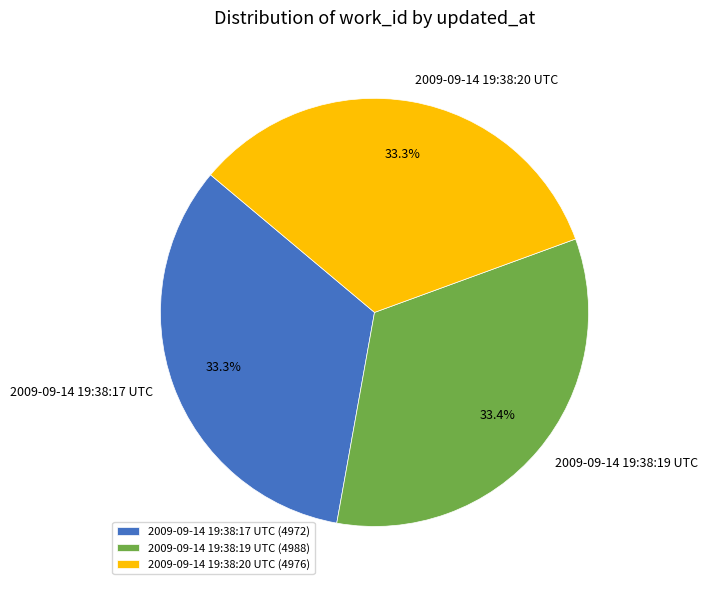

Approximately how many times larger is the value at 2009-09-14 19:38:19 UTC (4988) compared to 2009-09-14 19:38:17 UTC (4972)?

1.0